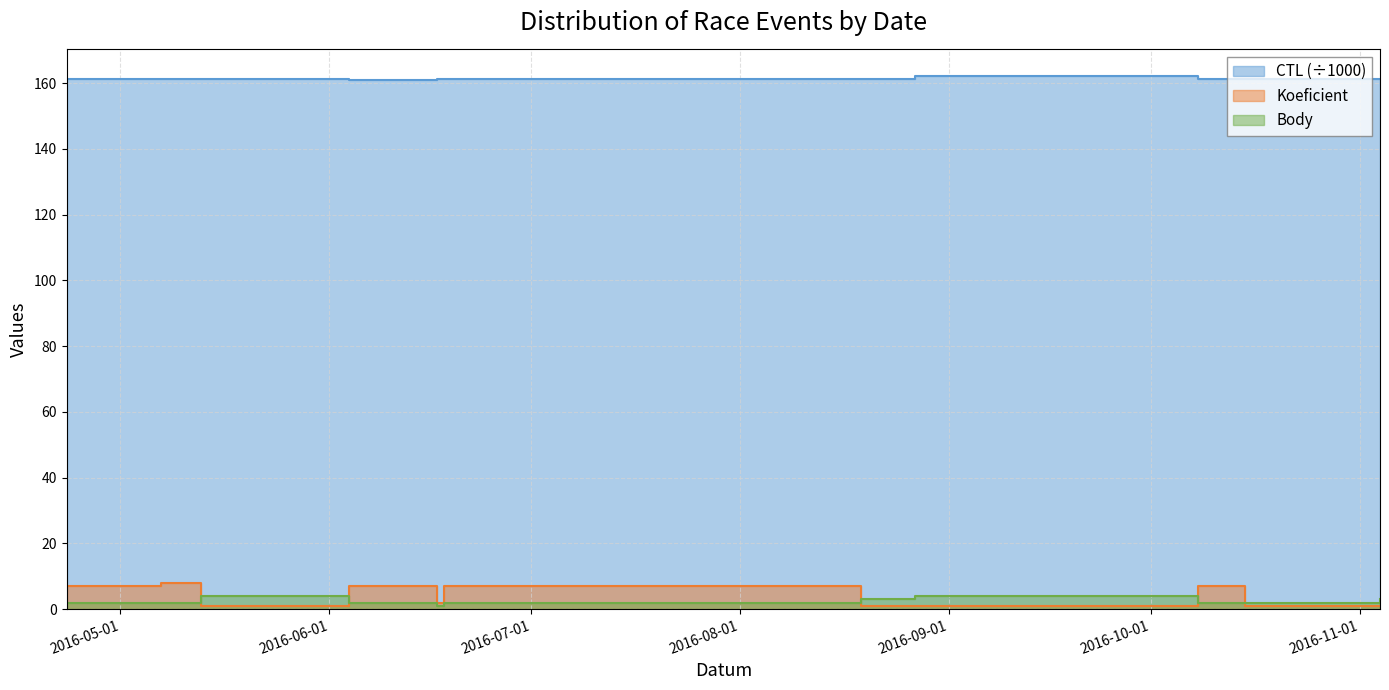

True or false: Koeficient and CTL intersect in this chart.

False